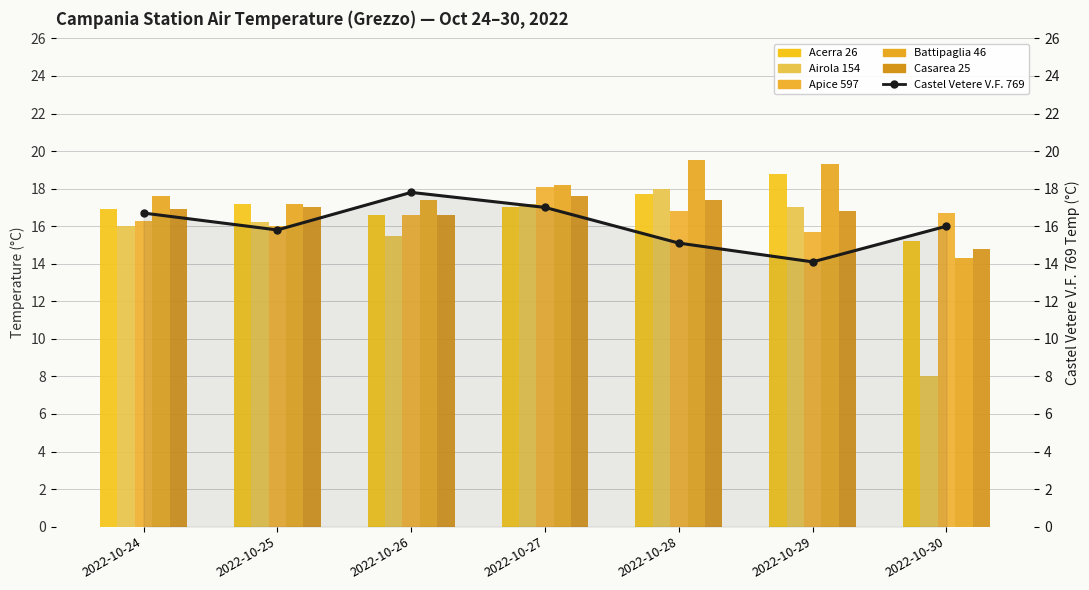

What is the lowest value of the Apice 597 series?

15.7